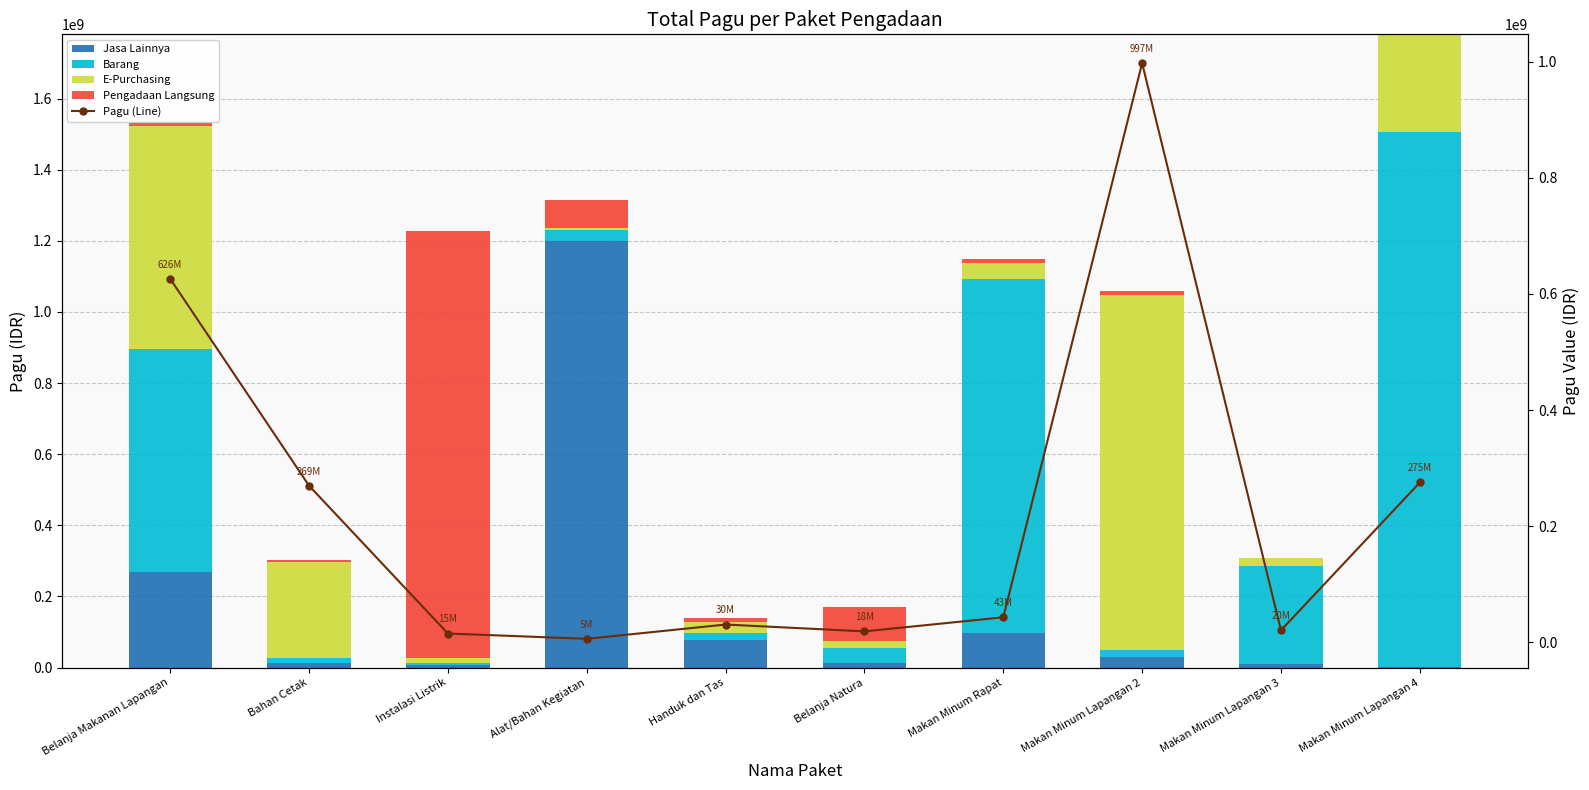

Which series changed the most between Belanja Natura and Makan Minum Lapangan 2?

E-Purchasing